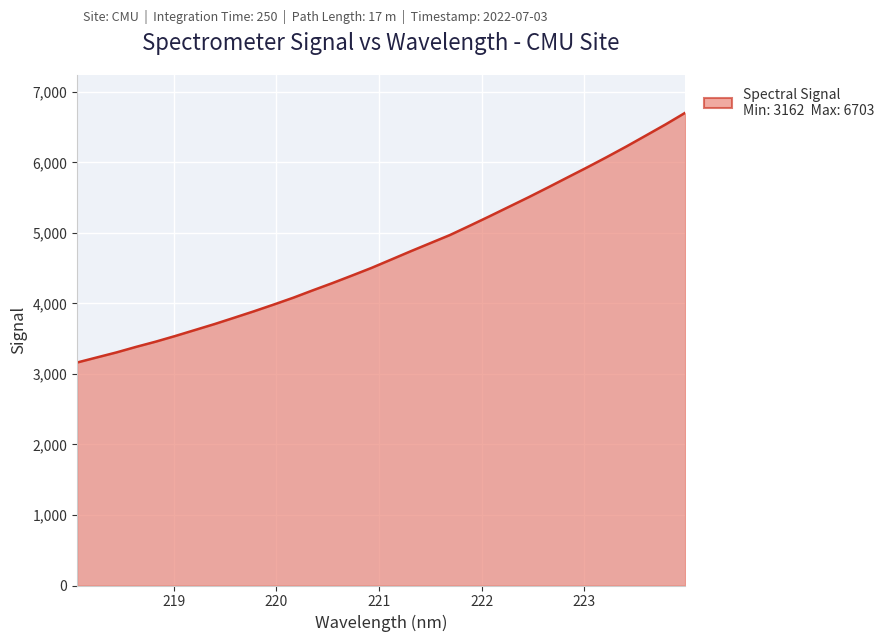

What is the smallest value displayed?

3162.2